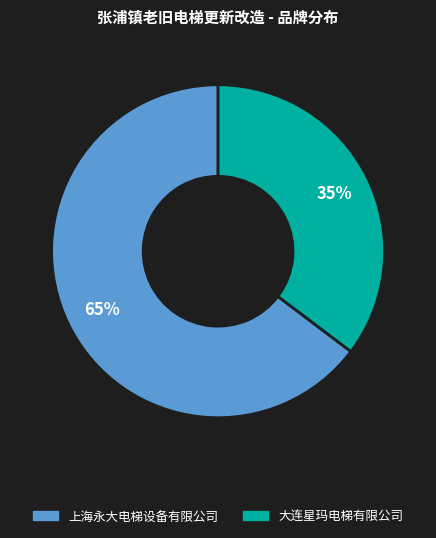

What is the majority slice?

上海永大电梯设备有限公司